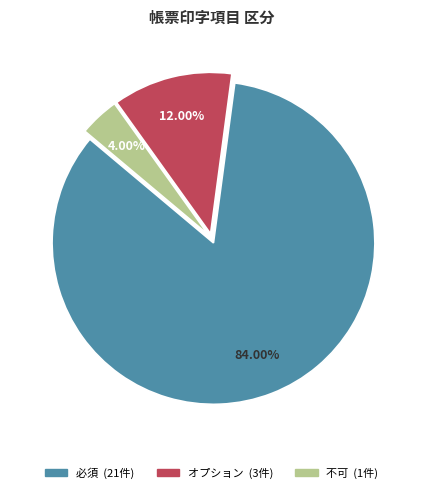

To the nearest percent, what is the average slice percentage?

33%